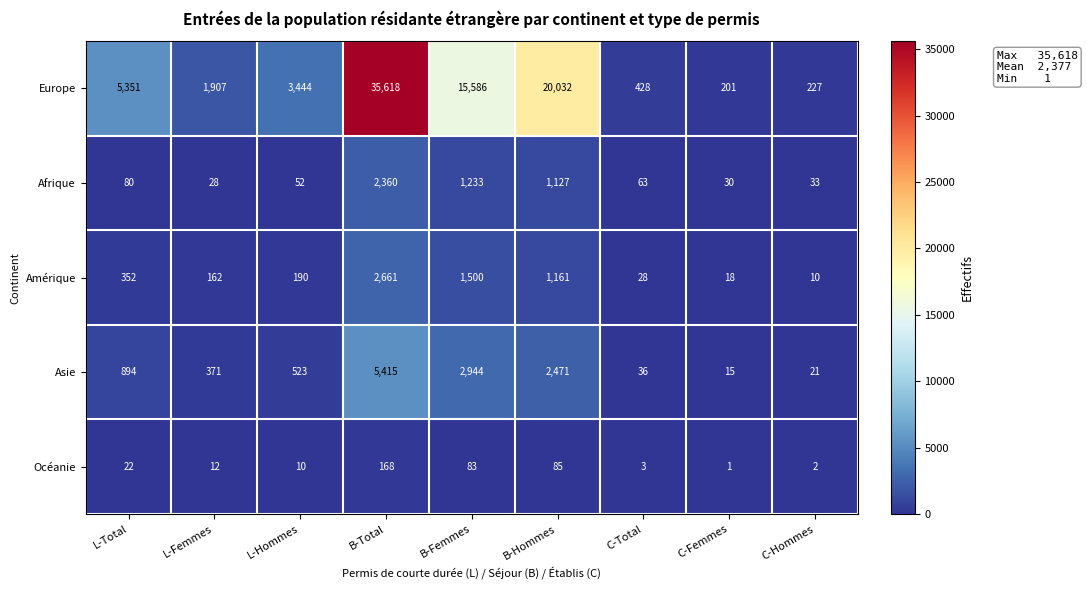

Rank the categories by Amérique value from lowest to highest.

C-Hommes, C-Femmes, C-Total, L-Femmes, L-Hommes, L-Total, B-Hommes, B-Femmes, B-Total